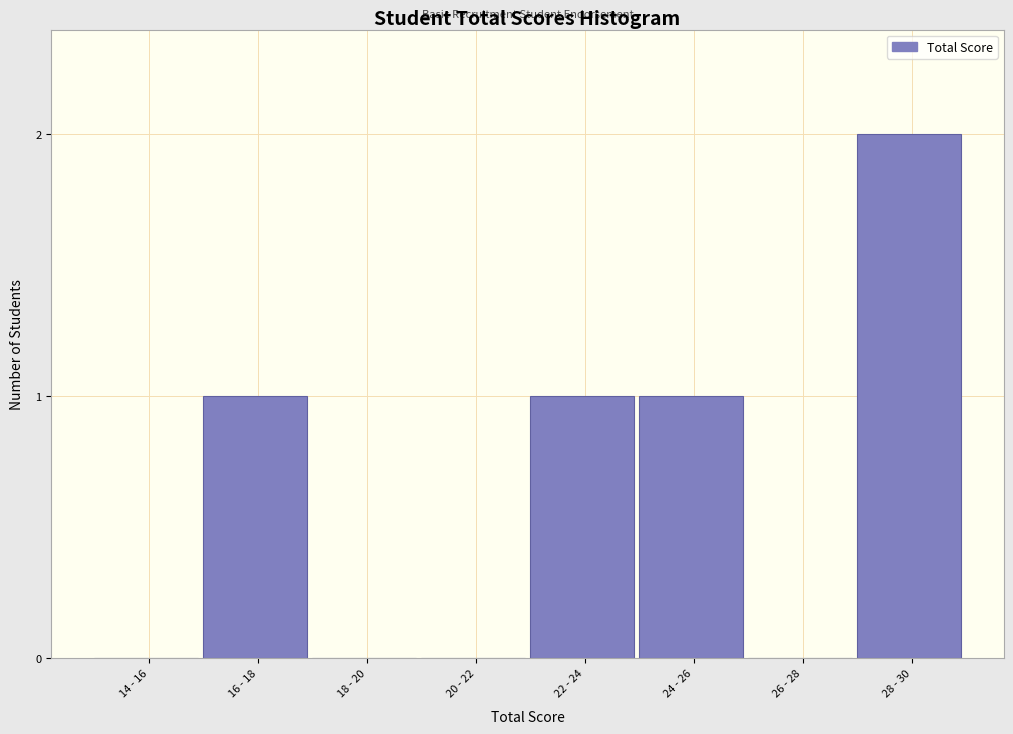

Reading right to left, what are all the values shown in this chart?

28 - 30=2	26 - 28=0	24 - 26=1	22 - 24=1	20 - 22=0	18 - 20=0	16 - 18=1	14 - 16=0